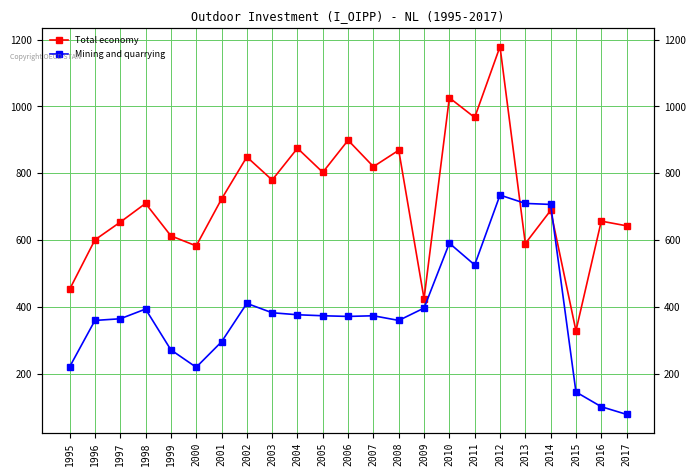

Which has a higher value, 2013 or 2015?

2013